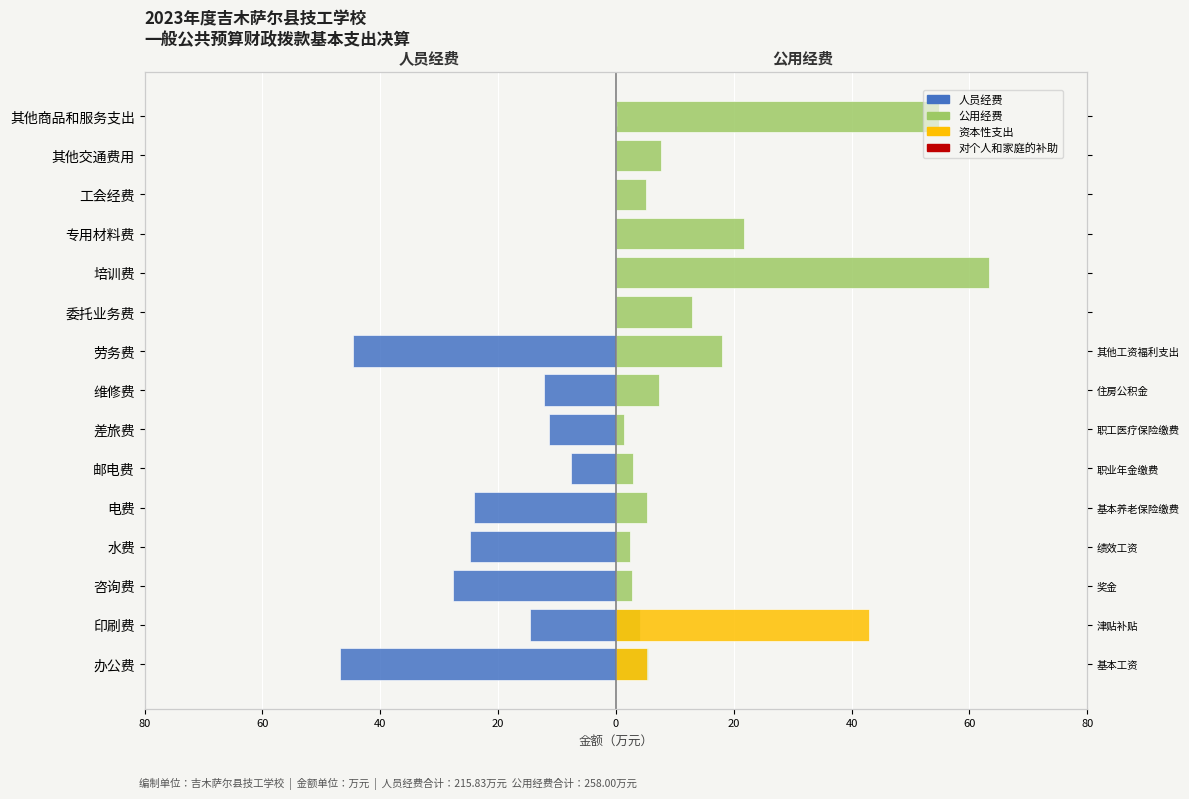

What is the lowest value of the 人员经费 series?

-46.9